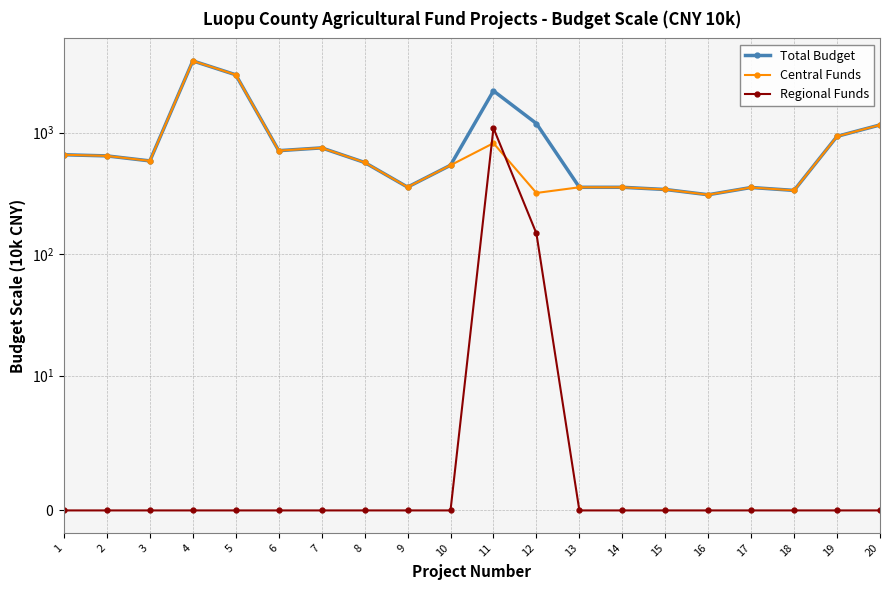

How many data points in Central Funds are above 586?

9